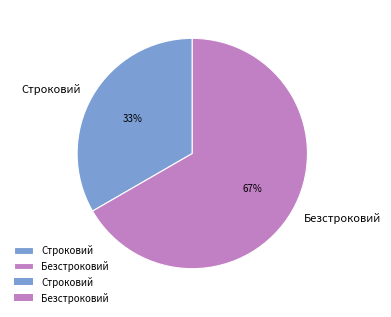

What percentage is the Безстроковий slice, to the nearest percent?

67%